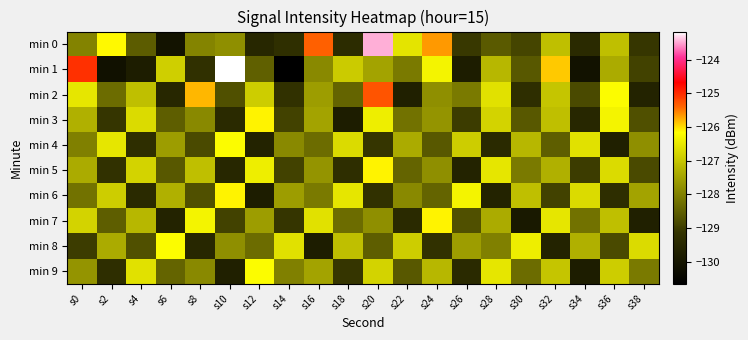

What is the difference between the highest and lowest values at s32?

3.7